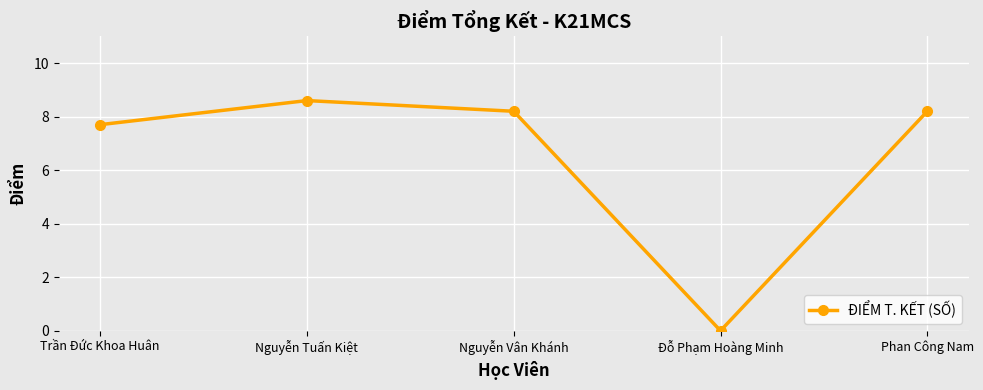

What is the ratio of the value at Nguyễn Tuấn Kiệt to the value at Nguyễn Vân Khánh?

1.0